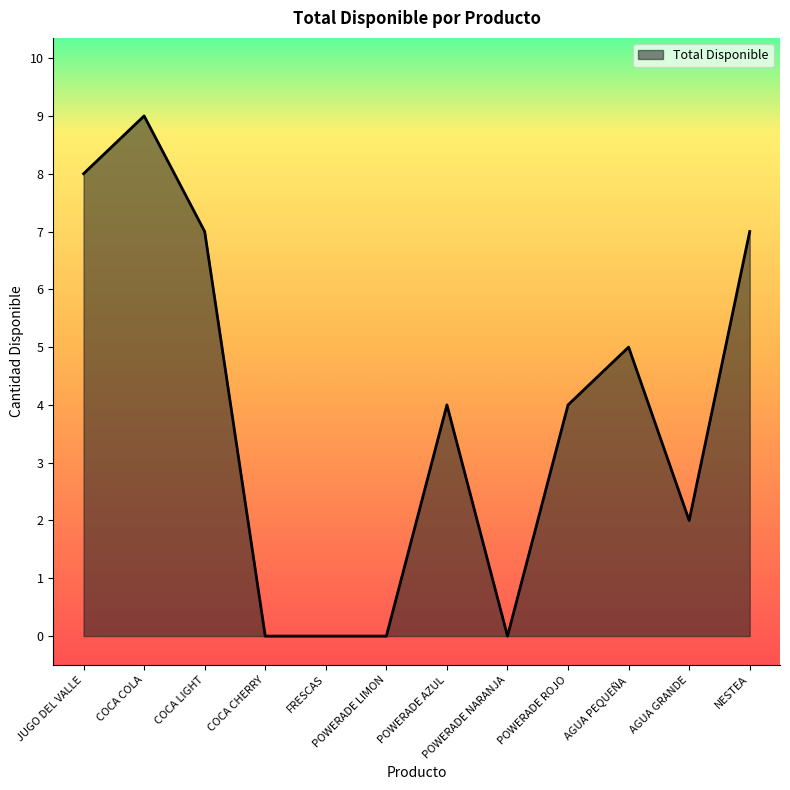

True or false: there are more than 2 points higher than both neighbors.

True